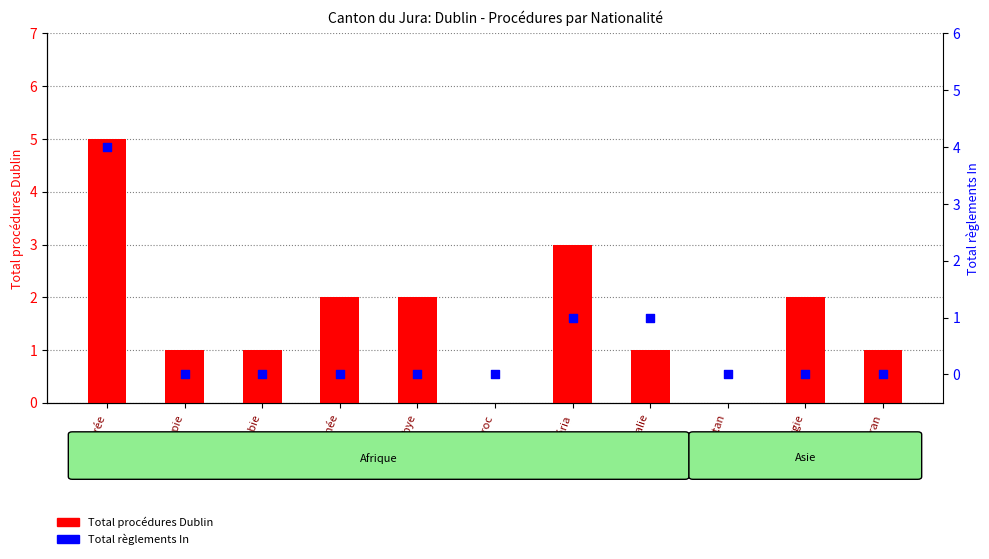

Which series reaches the minimum Y coordinate?

Total procédures Dublin